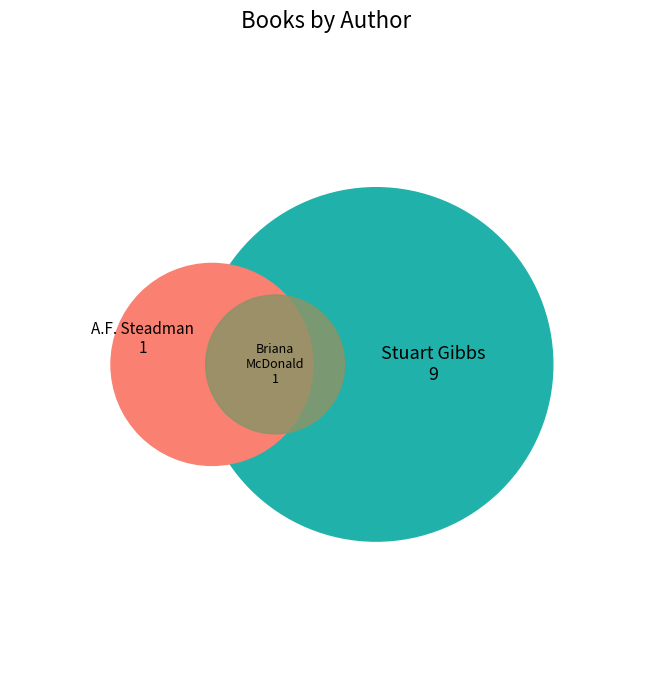

Combined, what portion of the pie is Stuart Gibbs (62586102) and Briana McDonald (160826978)?

90.9%